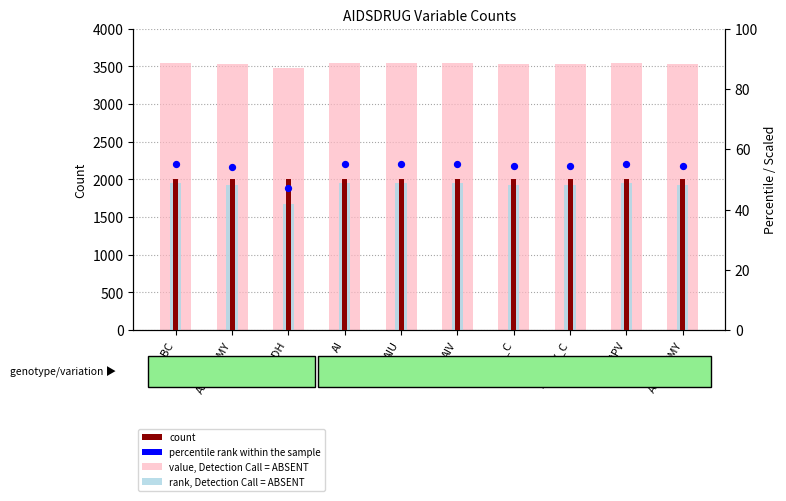

Which series contains the lowest Y value?

percentile rank within the sample